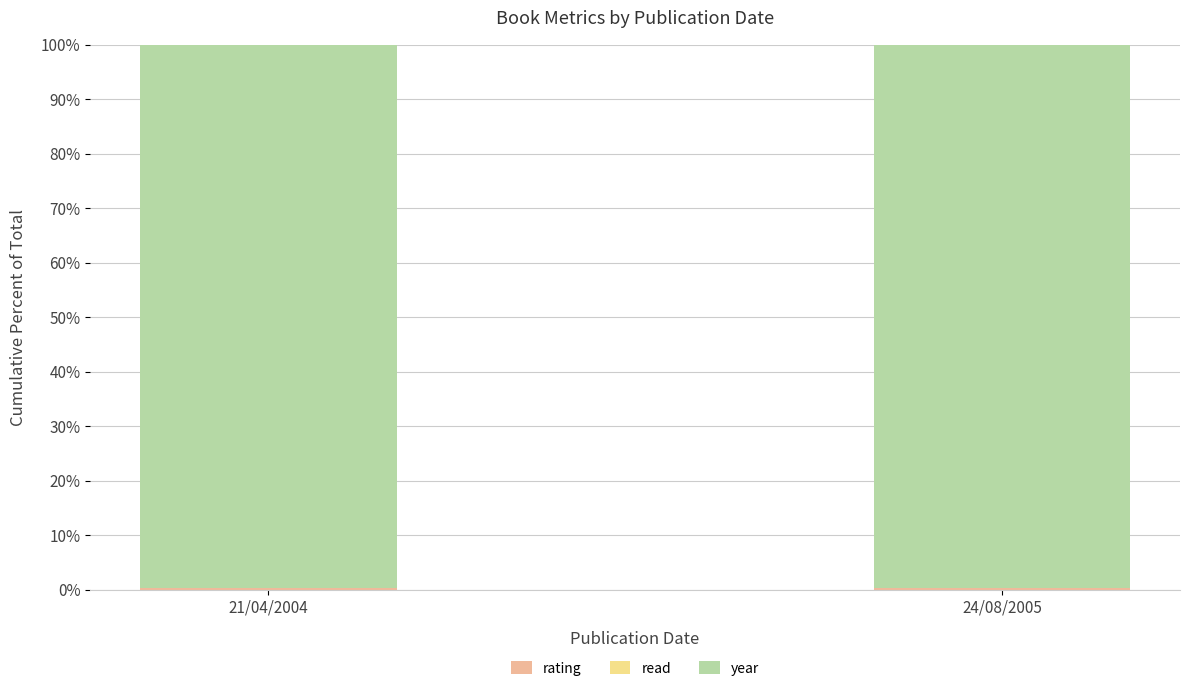

How many rating values are between 0 and 1?

2